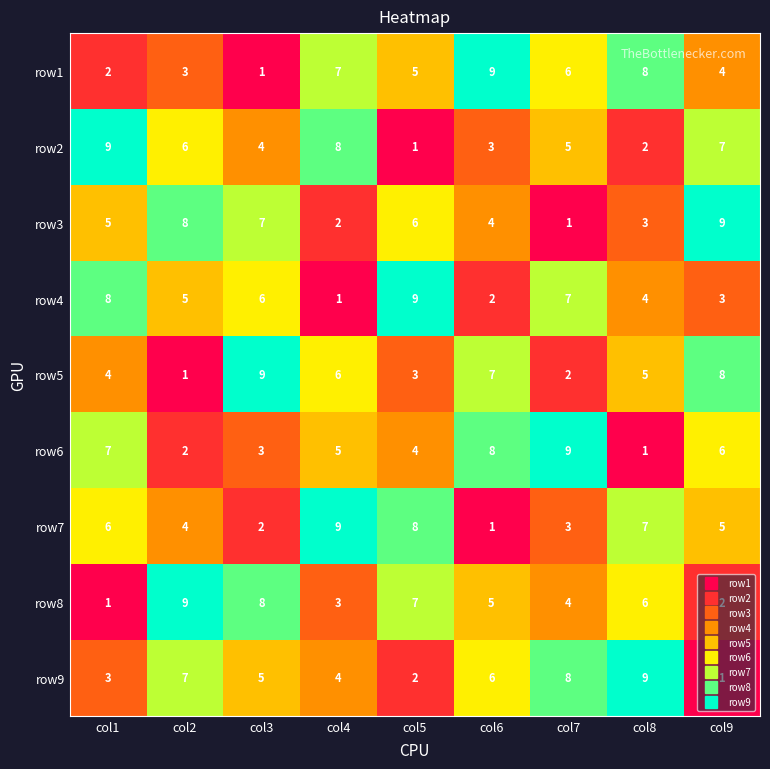

What is the maximum value shown in the chart?

9